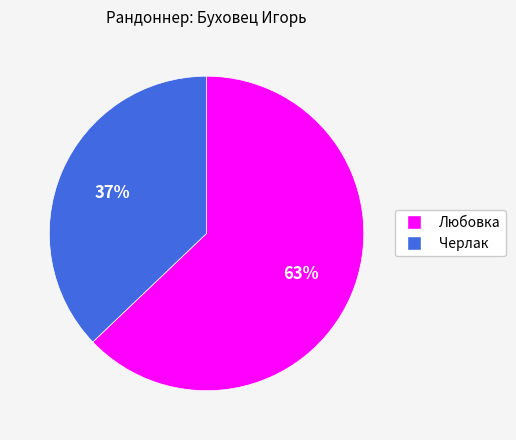

Between Черлак and Любовка, which is larger?

Любовка